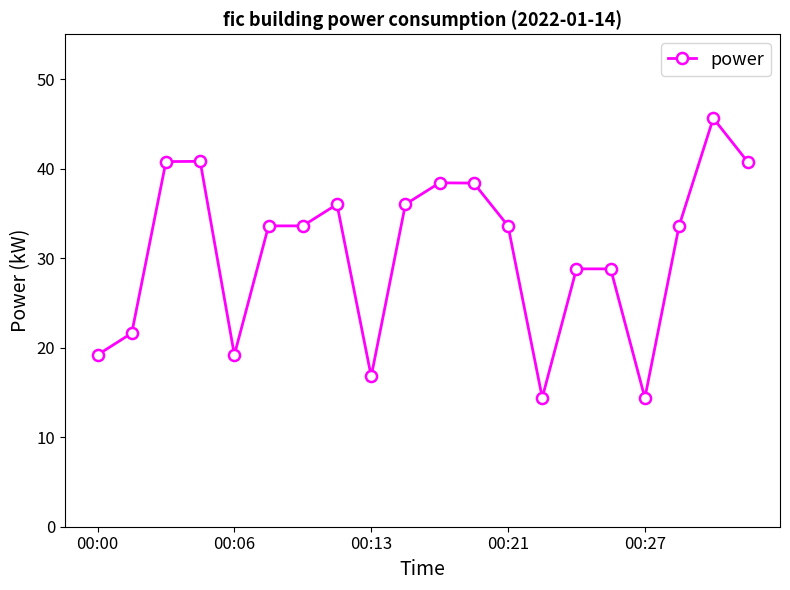

What is the greatest value displayed?

45.6